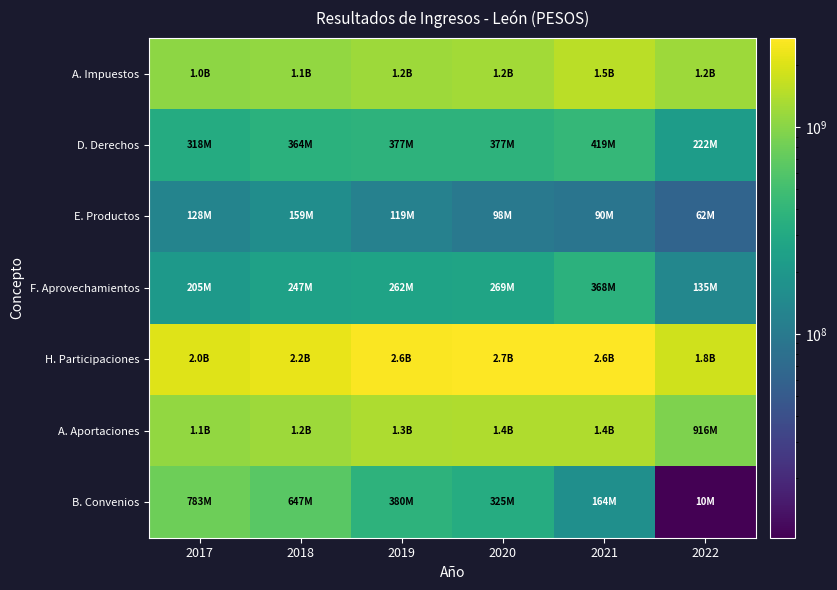

What is the difference between the highest and lowest values at 2018?

2065936564